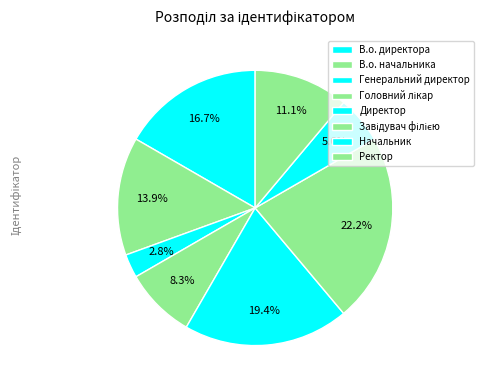

To the nearest percent, what is the difference between the largest and smallest slice percentages?

19%